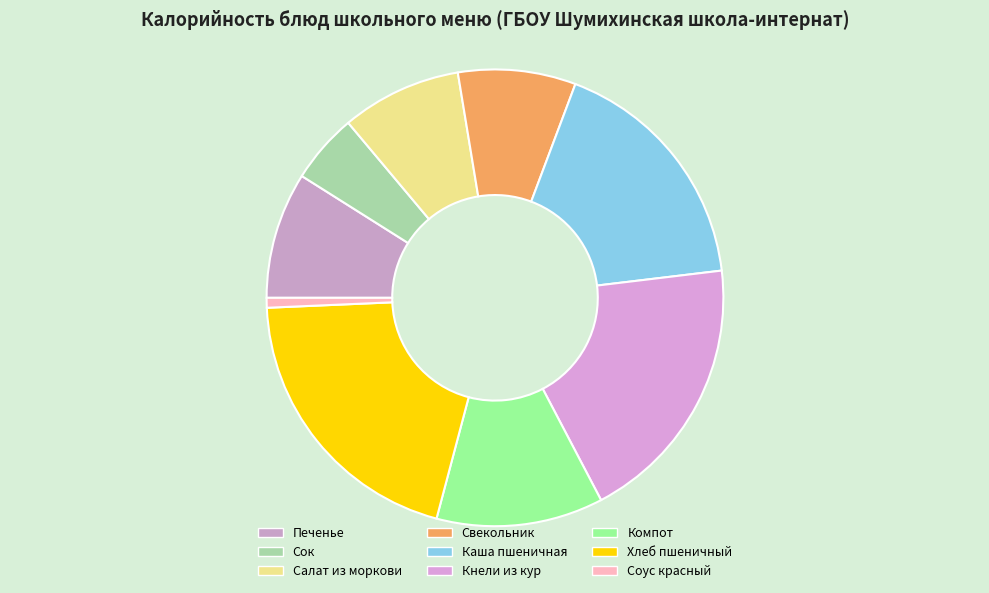

How much of the chart is everything except Соус красный?

99.3%